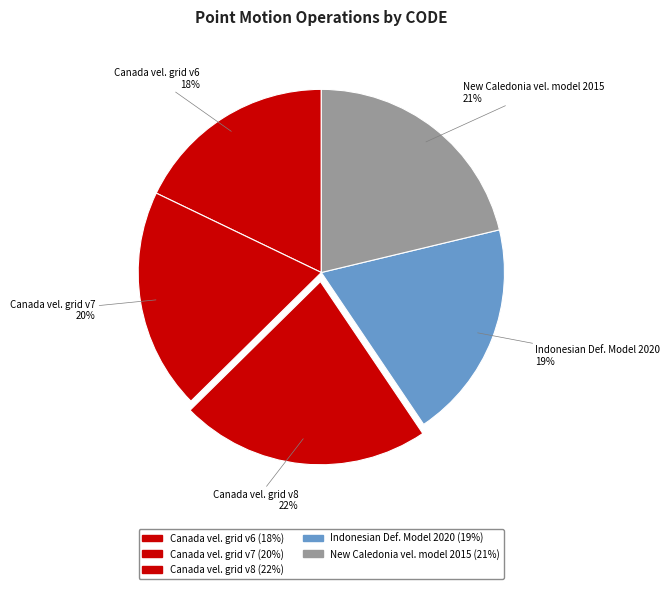

How many segments does this pie chart have?

5